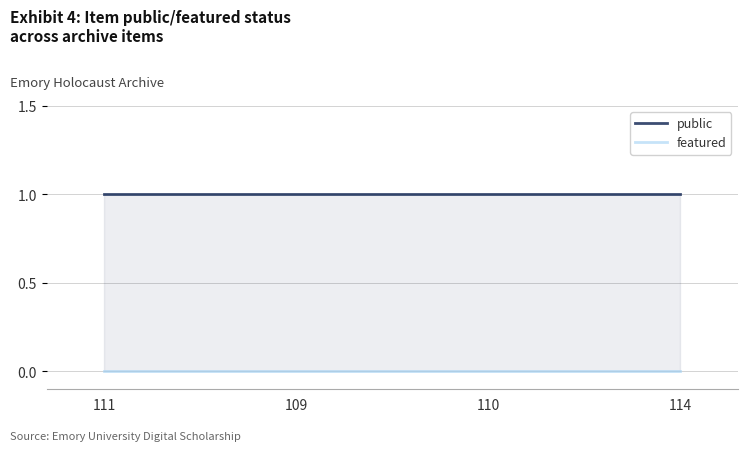

What is the spread (max minus min) of values at 110?

1